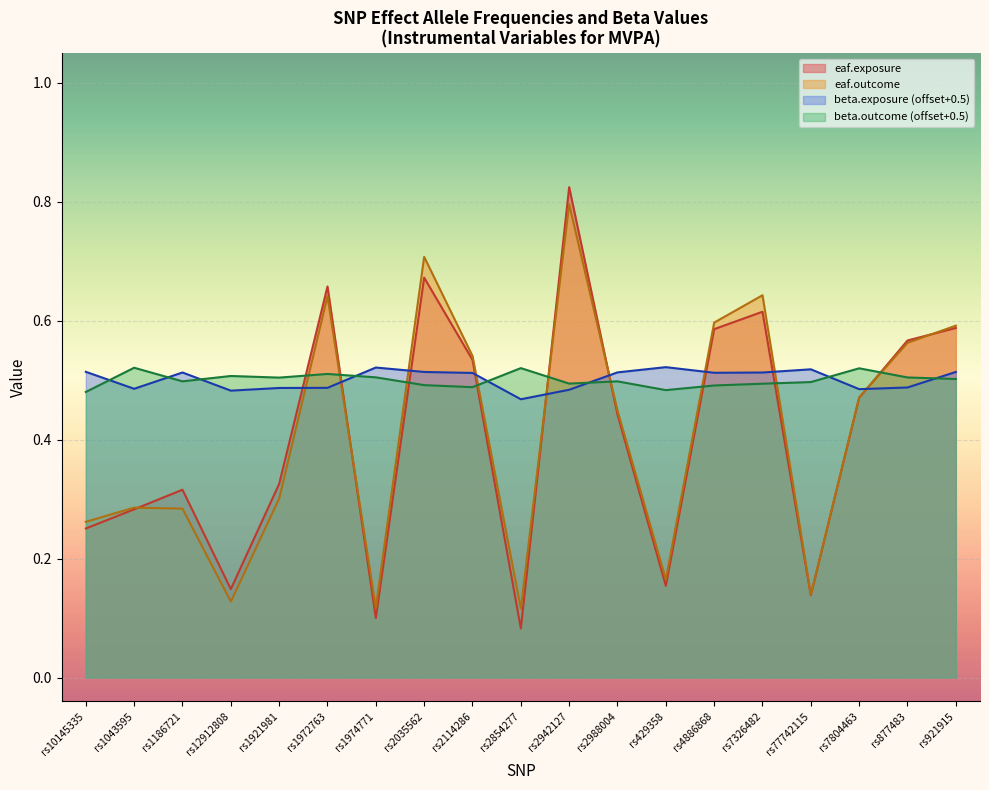

At how many categories does at least one series exceed 0?

19